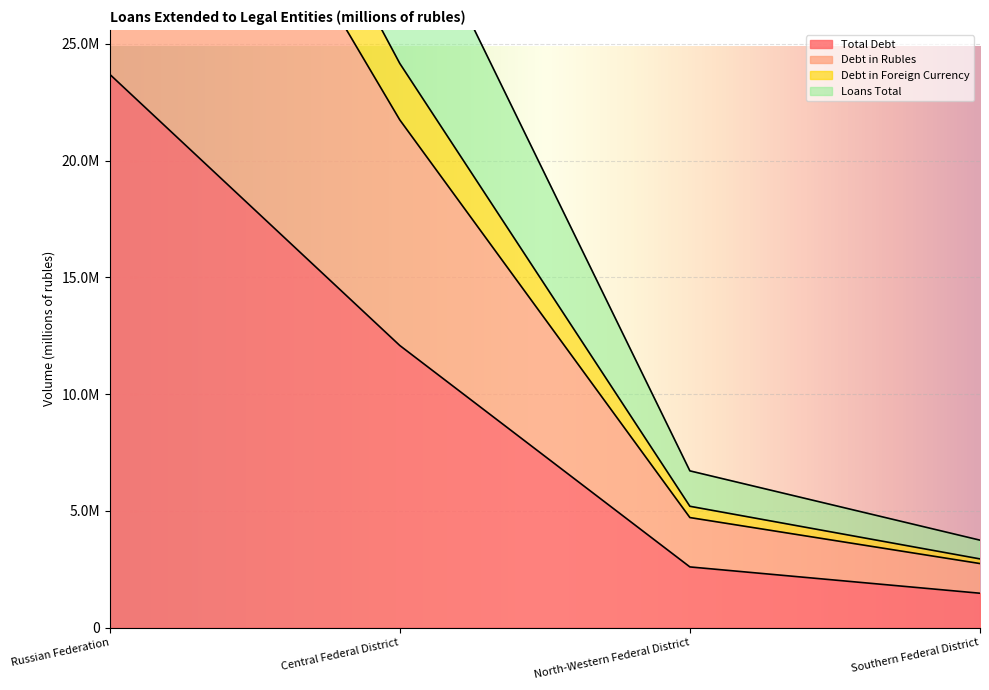

How many data points does each series have?

4